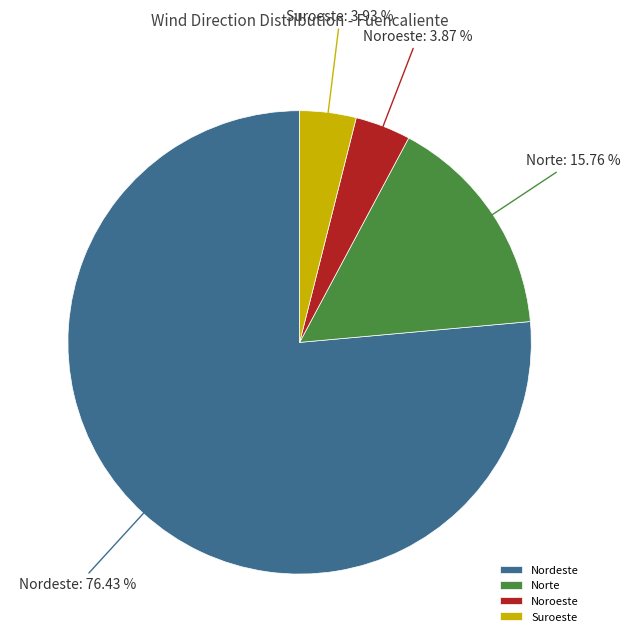

What portion of the pie excludes Nordeste?

23.6%